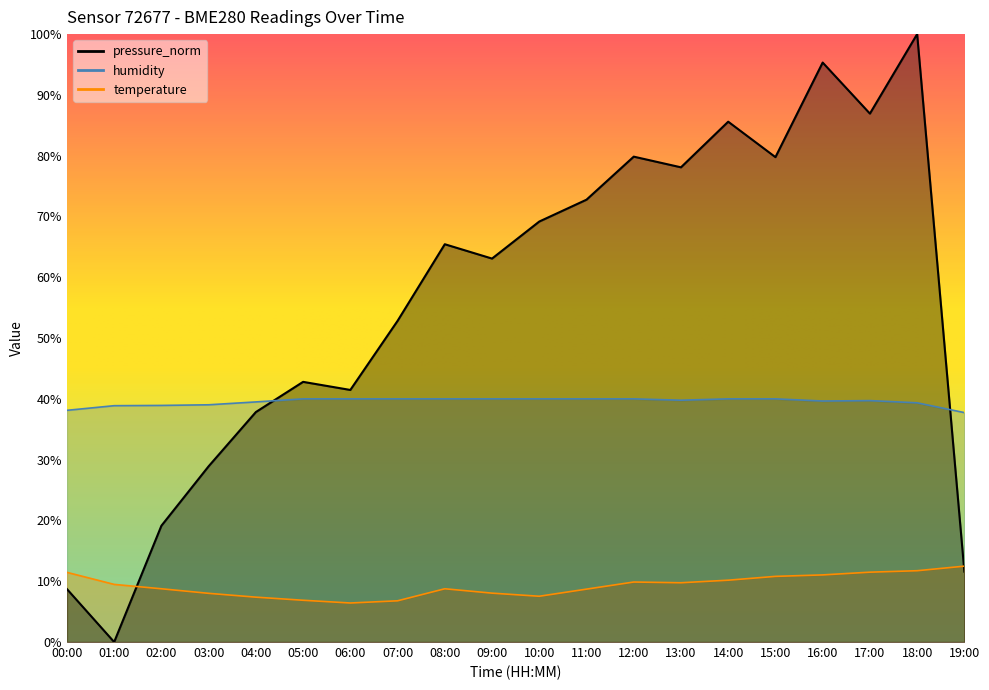

True or false: humidity and temperature intersect in this chart.

False